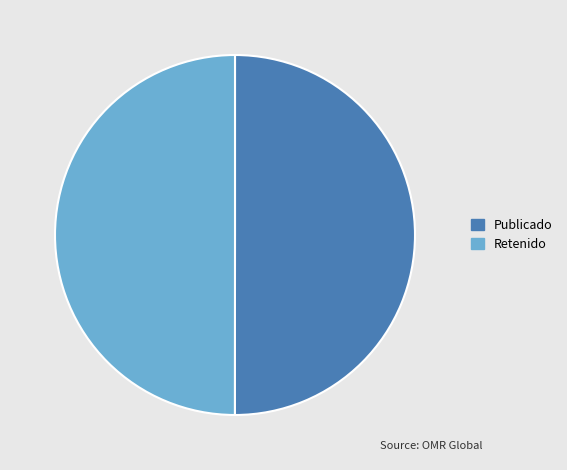

True or false: Publicado accounts for 50% of the total.

True